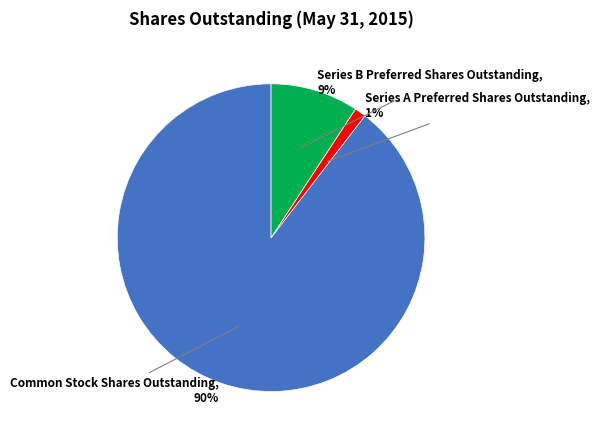

Which category has the biggest portion of the pie?

Common Stock Shares Outstanding